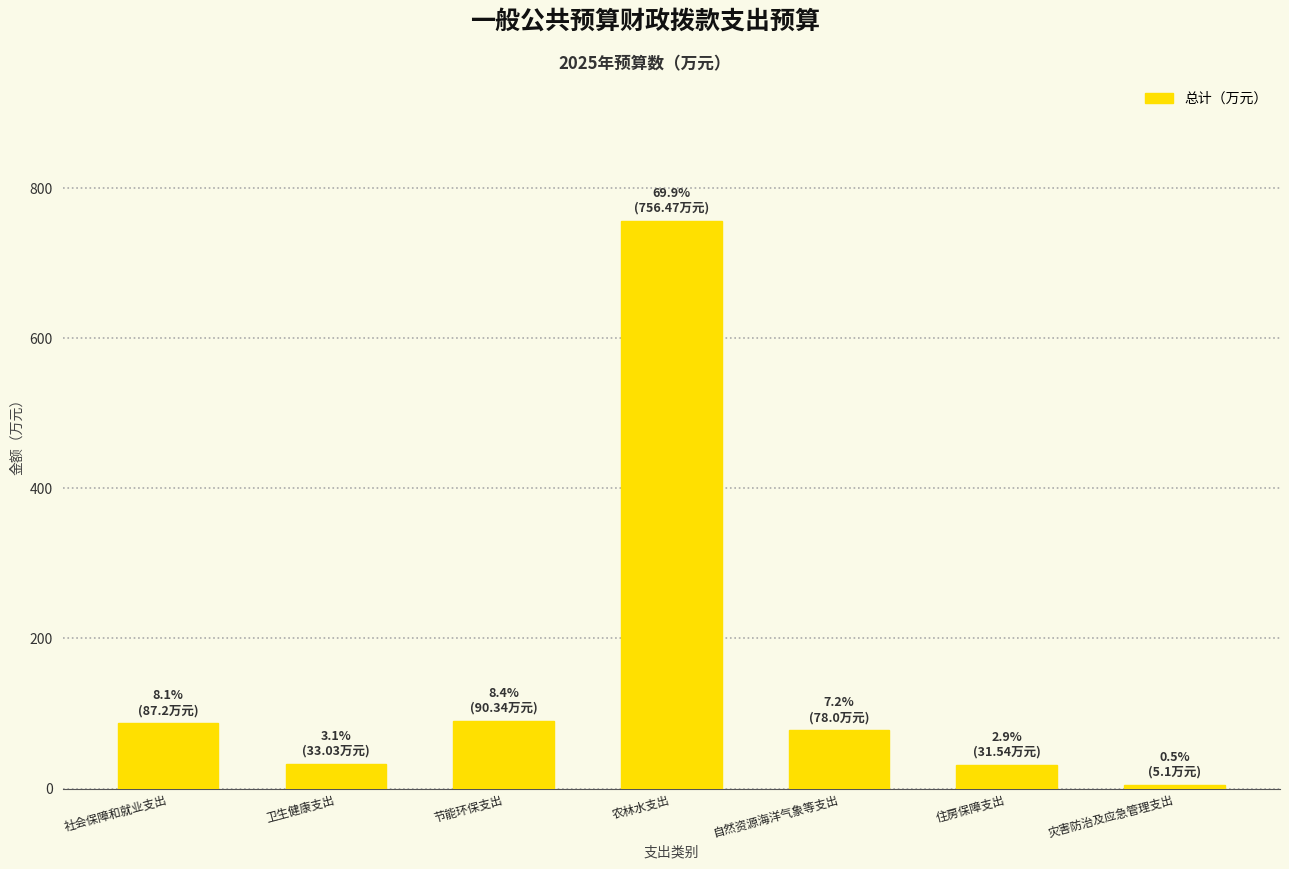

The chart shows a value of 87.2 at 社会保障和就业支出. True or false?

True